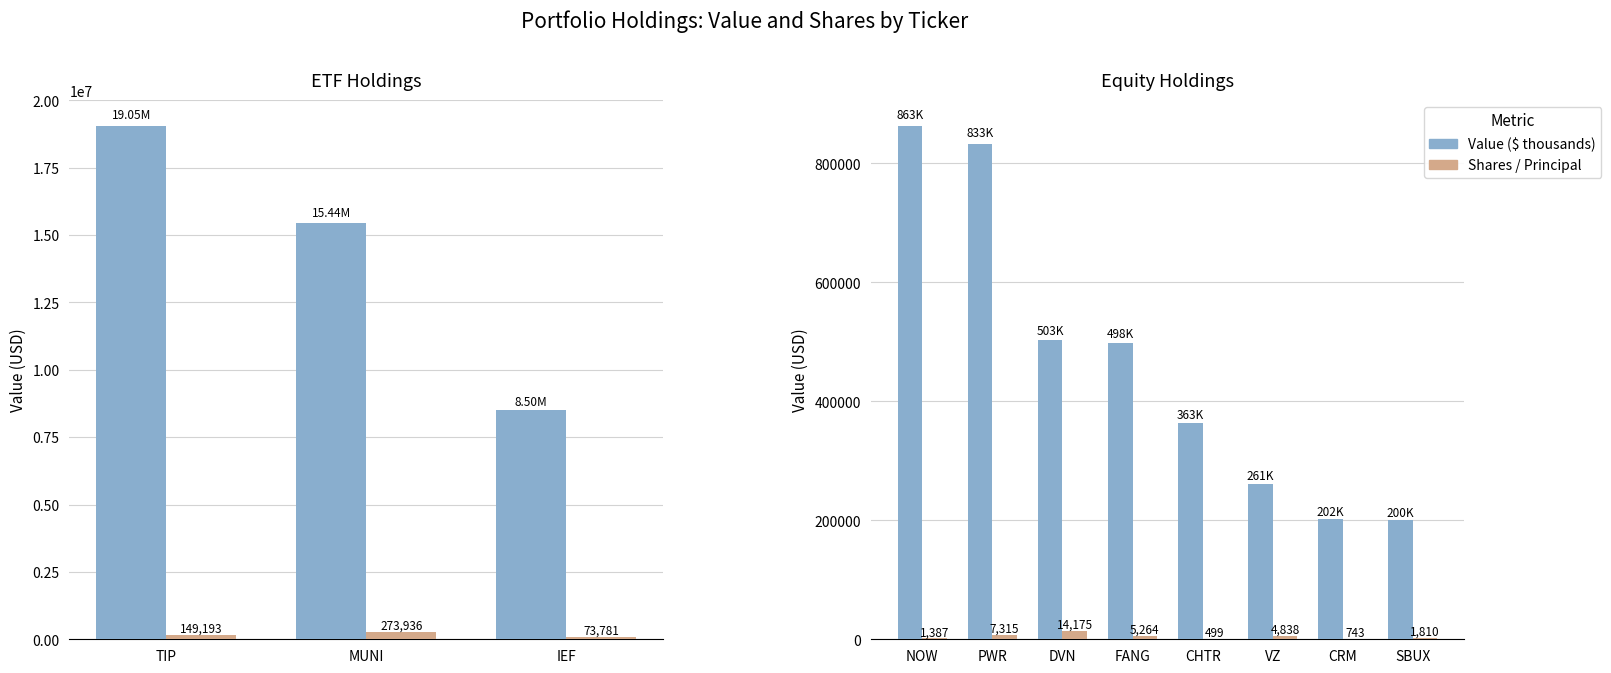

How many distinct data groups are displayed?

2